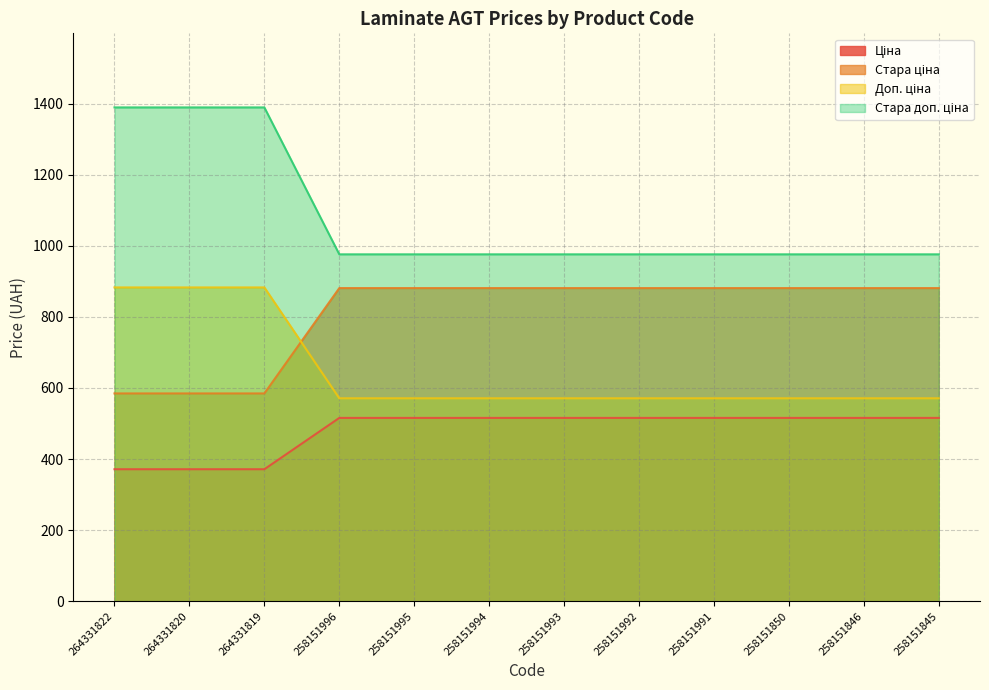

True or false: Стара доп. ціна has more than 1 points higher than both neighbors.

False